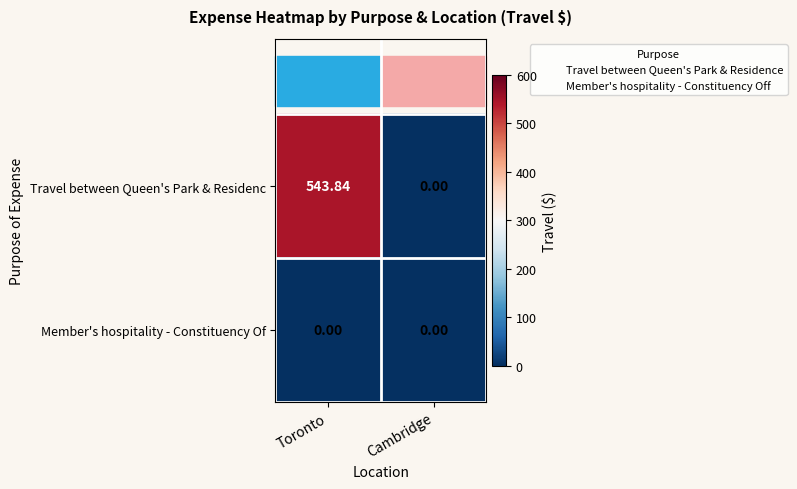

How many data points in Travel between Queen's Park & Residenc are above 543?

1